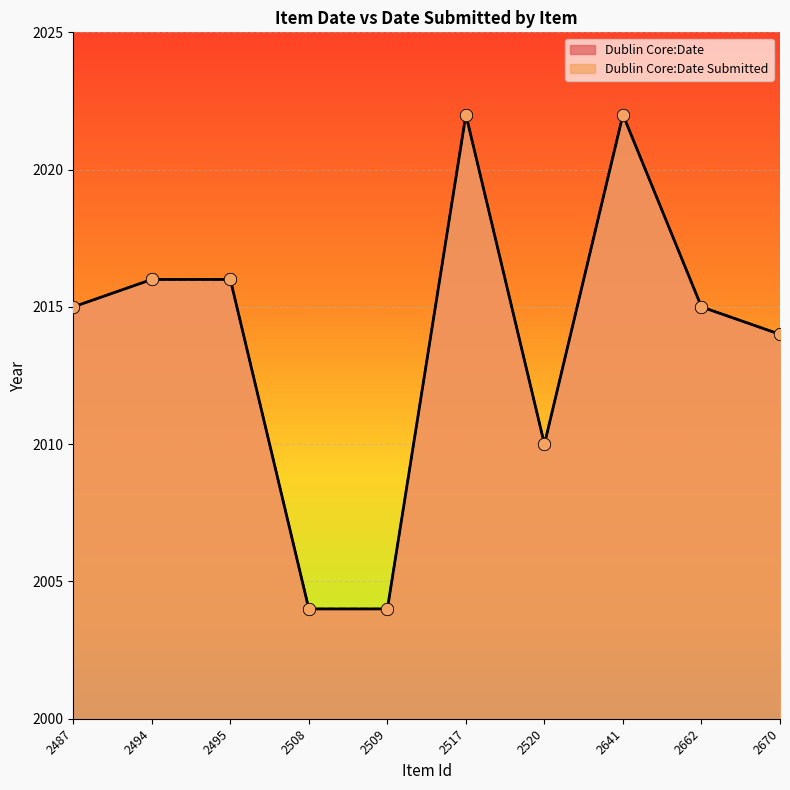

What are all the series names shown in the legend?

Dublin Core:Date, Dublin Core:Date Submitted